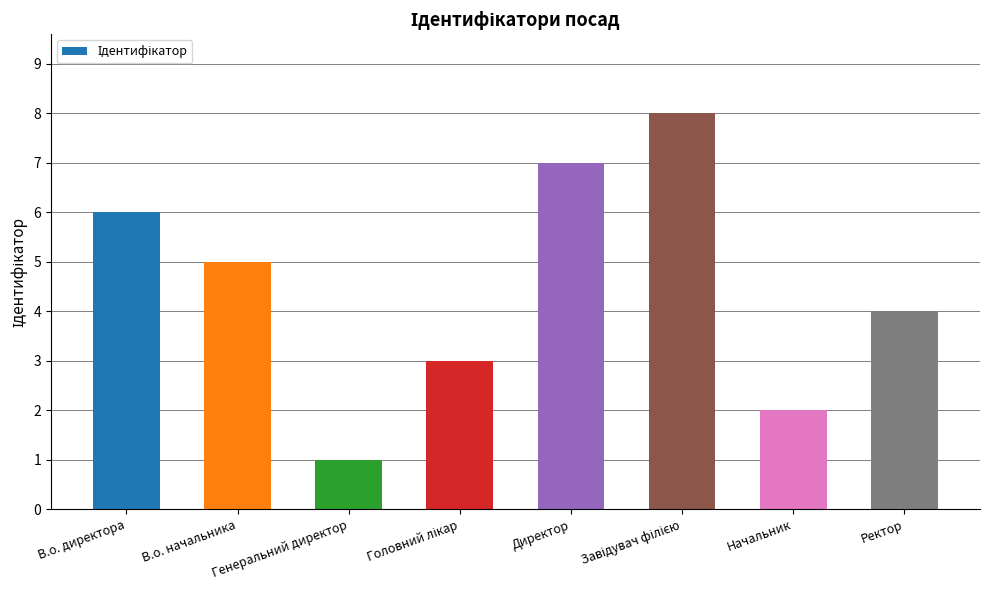

Count the number of data series in this chart.

1